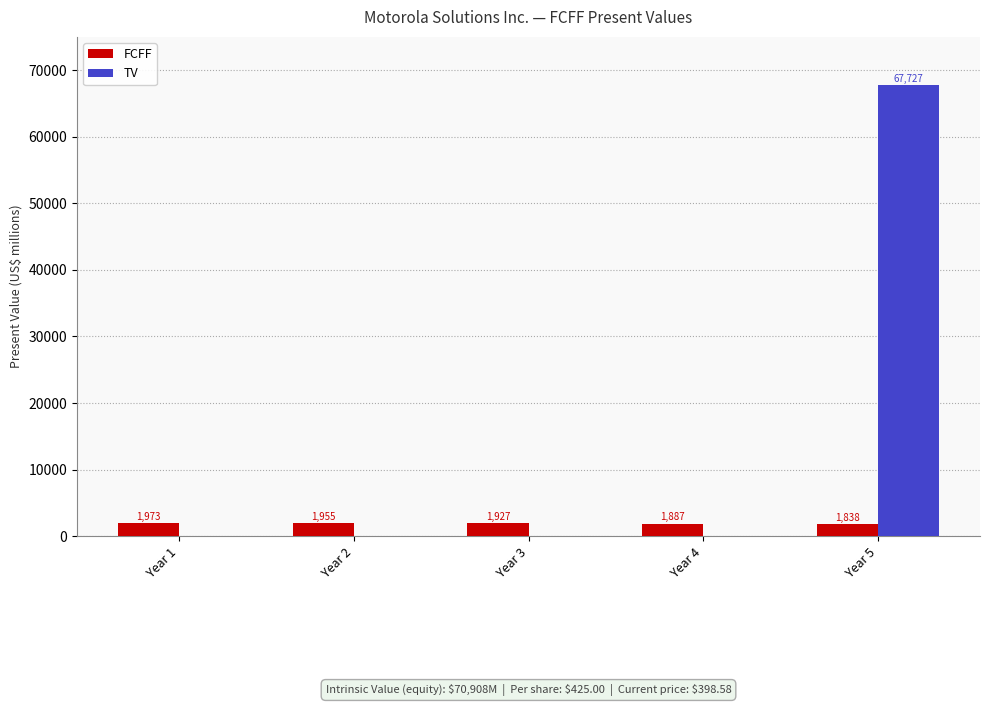

Which category has the highest value in the FCFF series?

Year 1